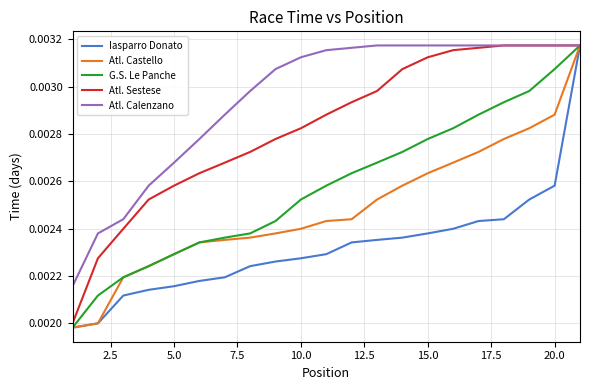

Which series has the largest total across all categories?

Atl. Calenzano